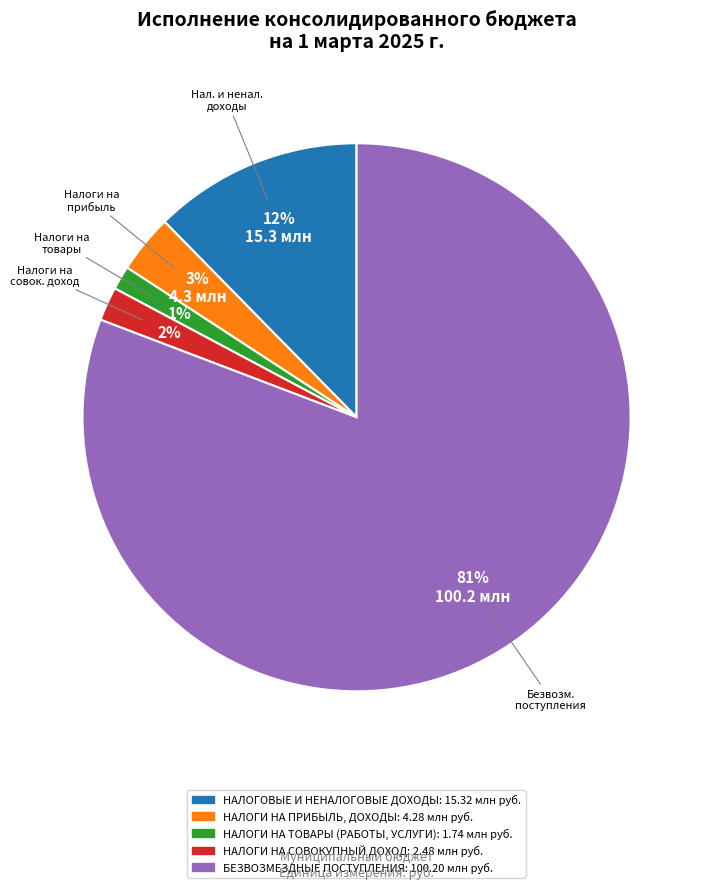

Which has a higher value, НАЛОГИ НА ТОВАРЫ (РАБОТЫ, УСЛУГИ) or НАЛОГИ НА СОВОКУПНЫЙ ДОХОД?

НАЛОГИ НА СОВОКУПНЫЙ ДОХОД